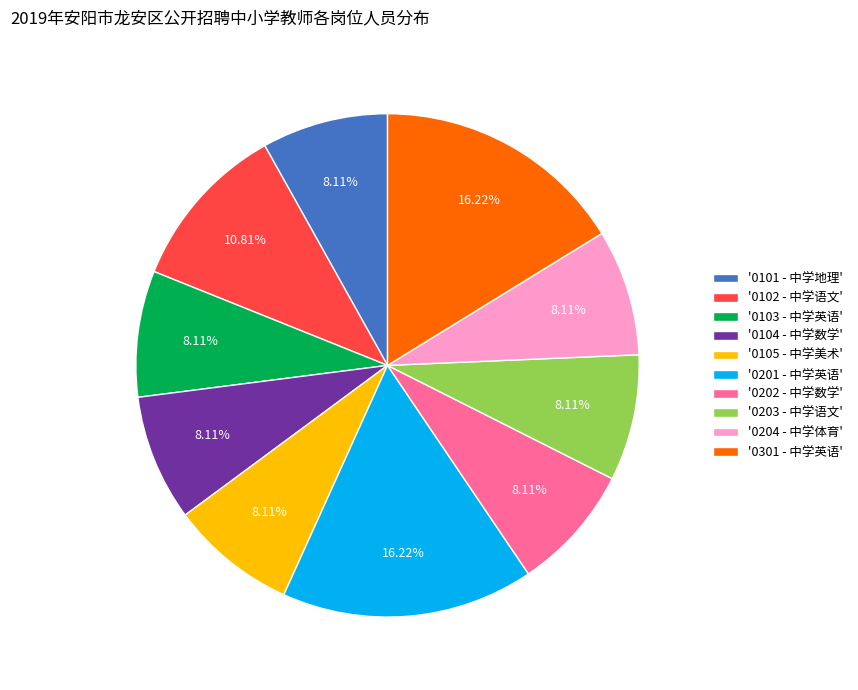

How many slices are in this pie chart?

10